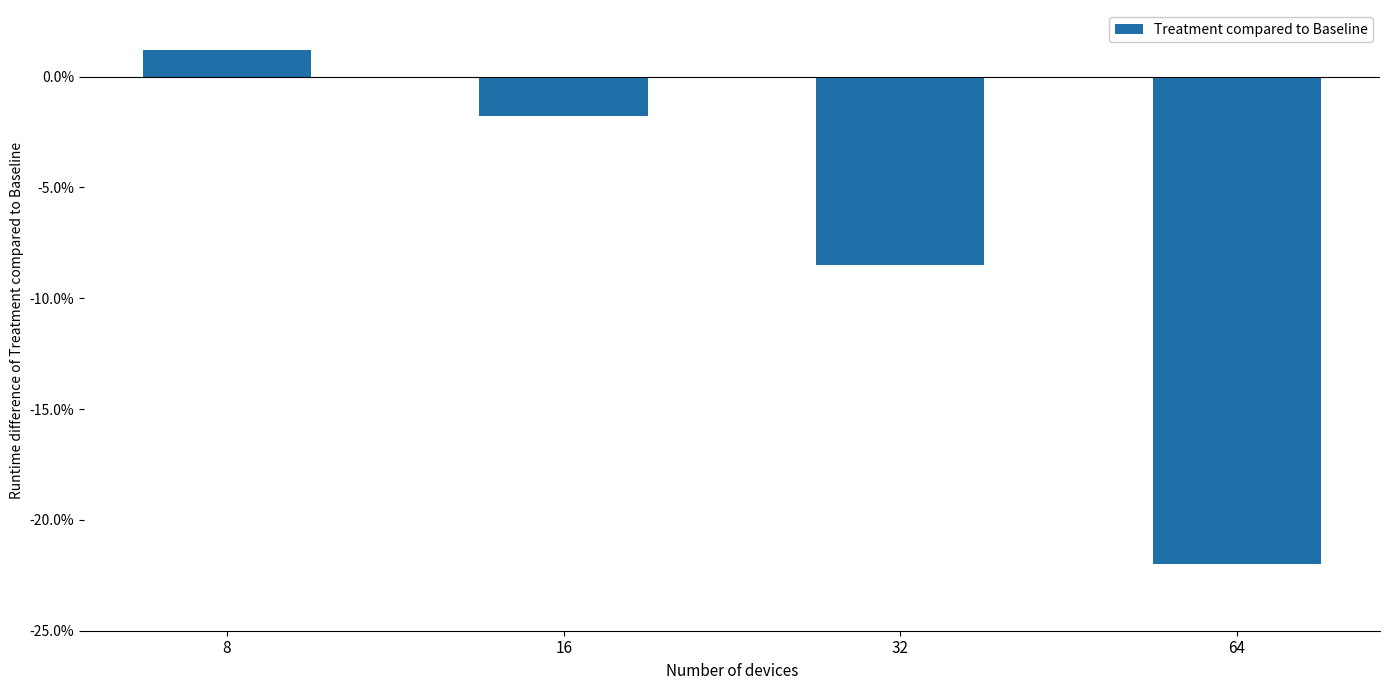

What is the sum of all values?

-31.1